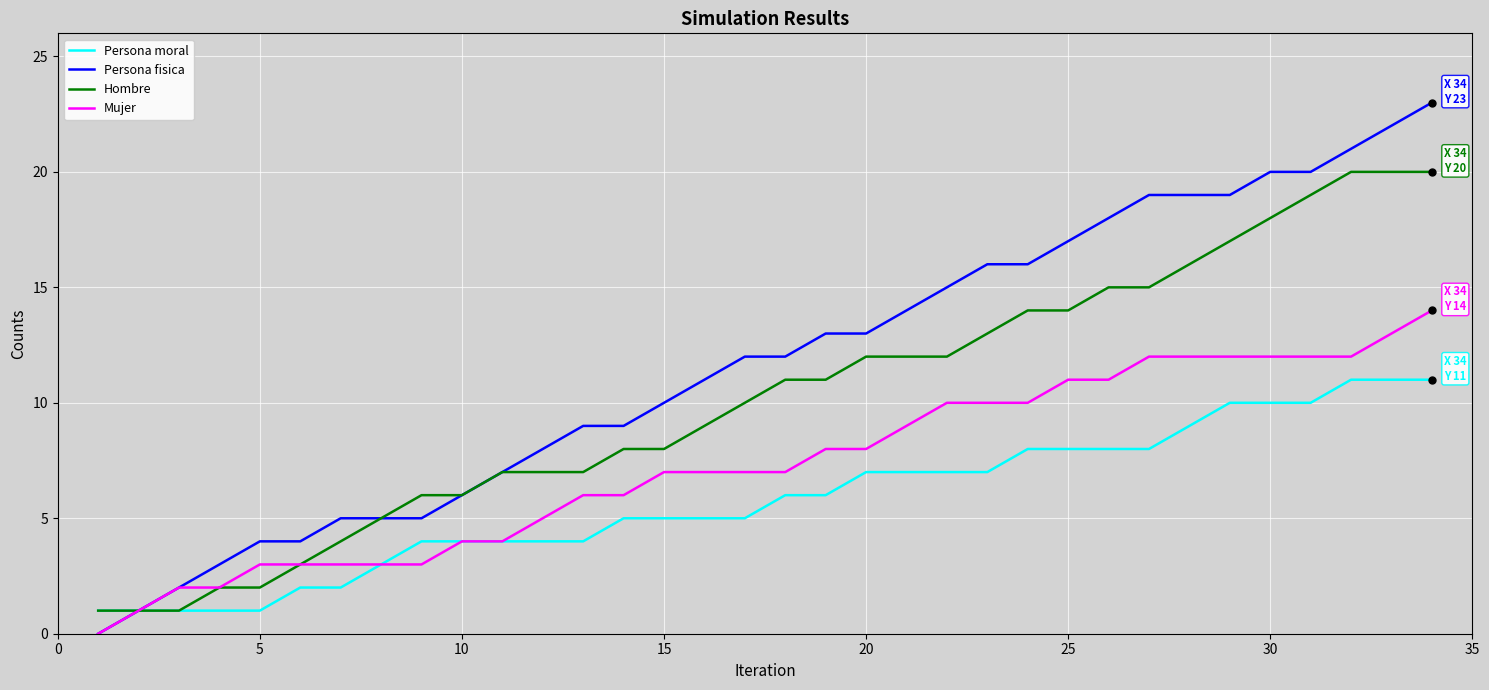

List the series in order of their overall mean, highest first.

Persona fisica, Hombre, Mujer, Persona moral